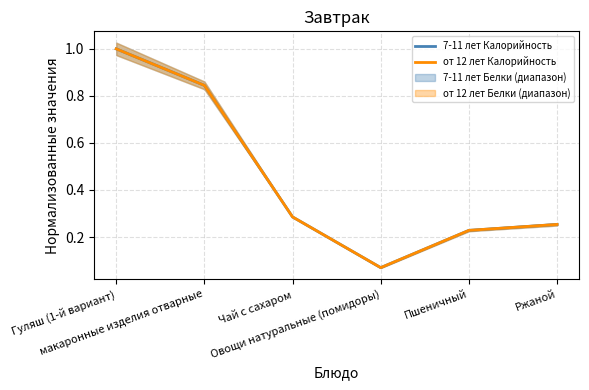

What is the difference between the 7-11 лет Калорийность values at Чай с сахаром and Гуляш (1-й вариант)?

0.7